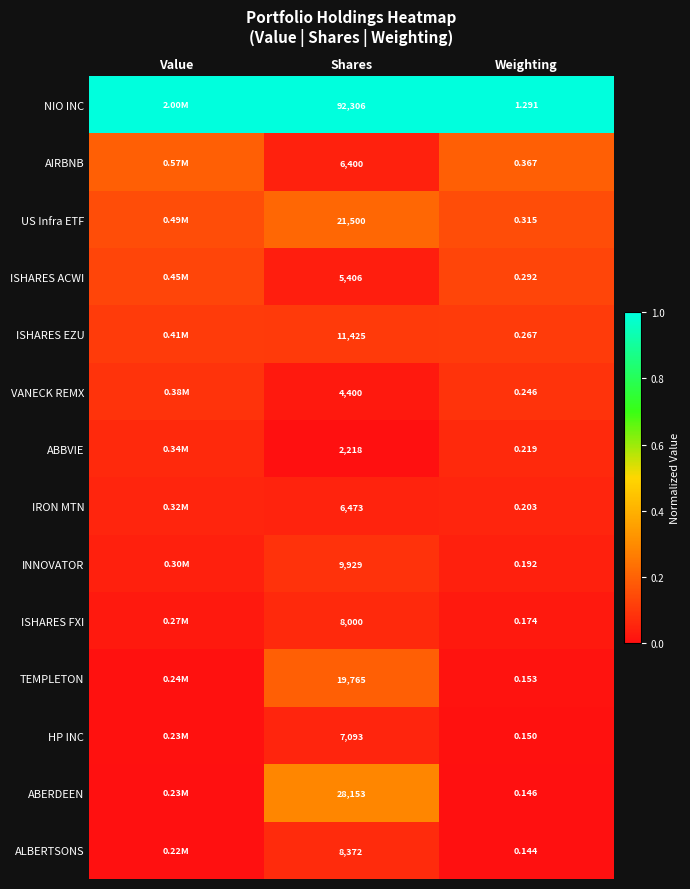

Is the value of VANECK REMX at Weighting greater than the value of ABERDEEN at Shares?

No